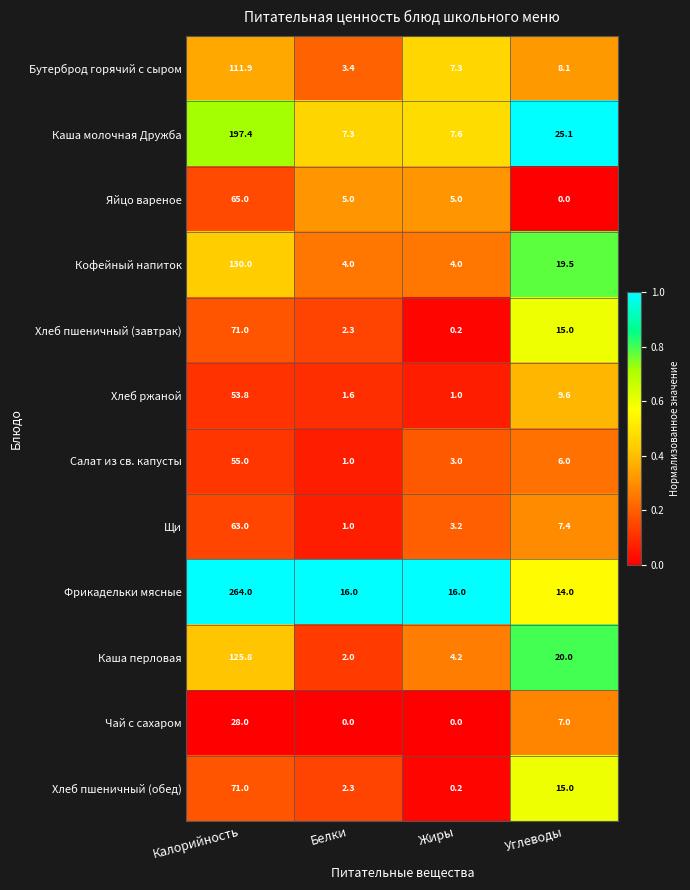

What is the sum of the Хлеб пшеничный (обед) values at Жиры and Калорийность?

71.2